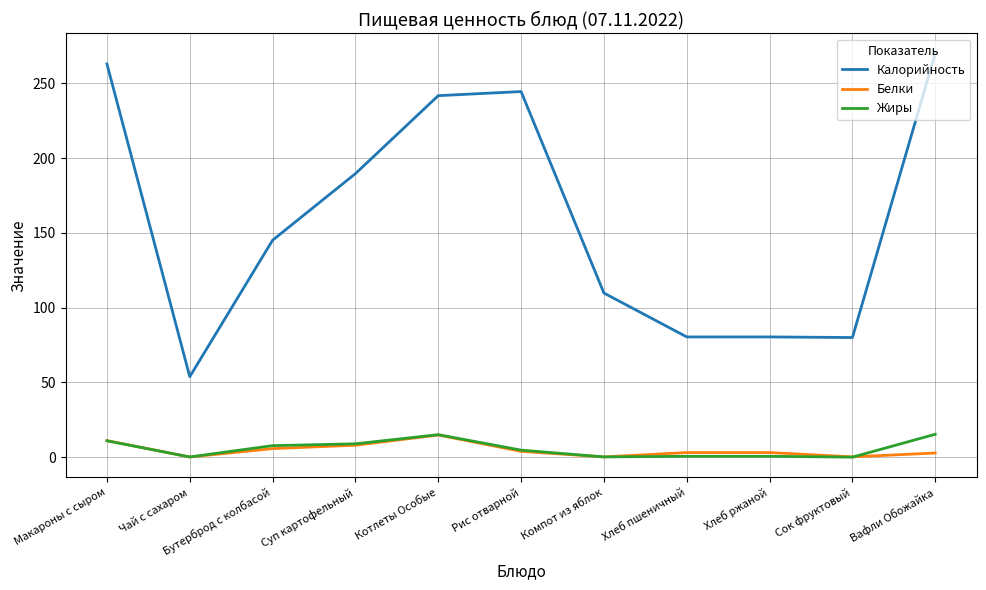

Which series has the largest total across all categories?

Калорийность